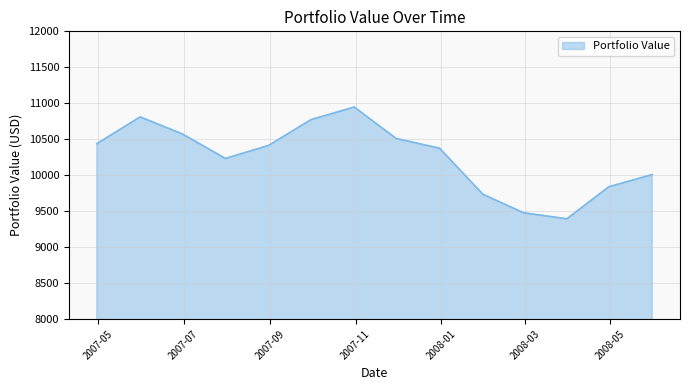

What is the minimum value shown in the chart?

9393.3